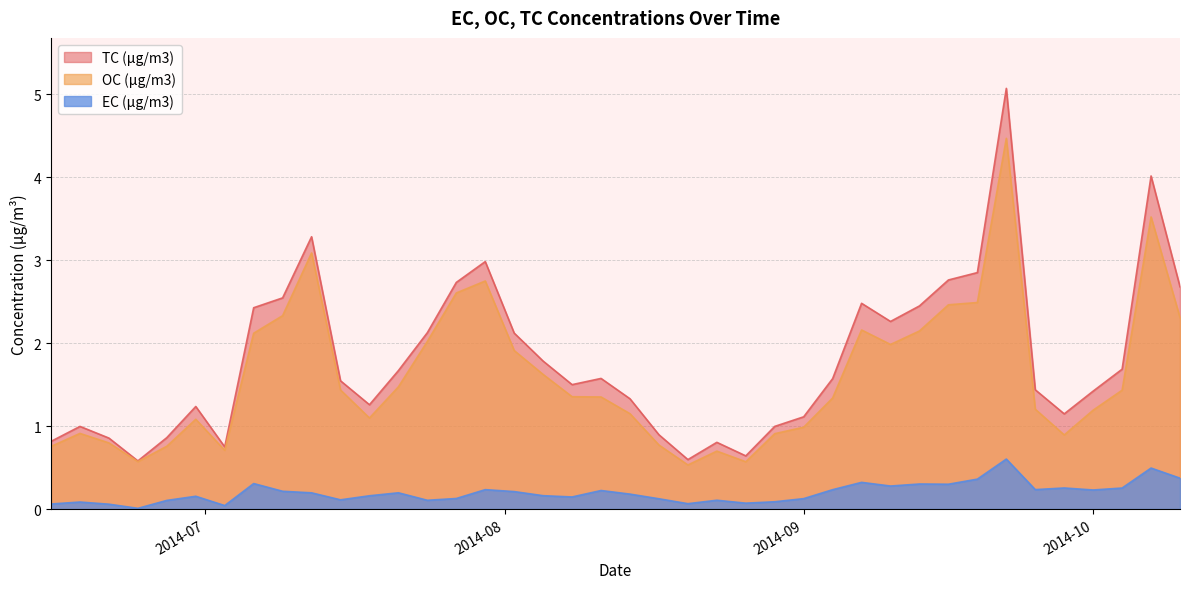

True or false: OC (µg/m3) and EC (µg/m3) cross at least once.

False